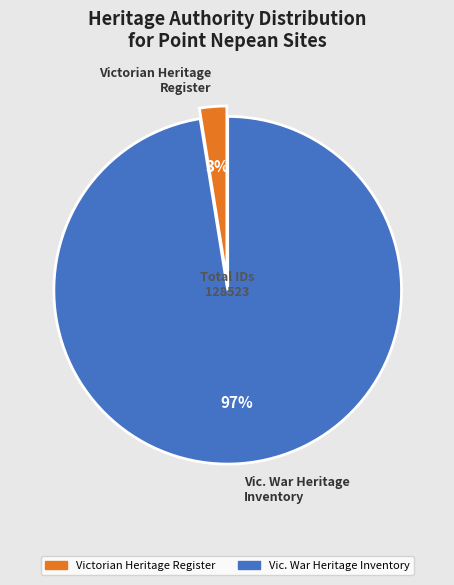

Is there a majority slice in this chart?

Yes